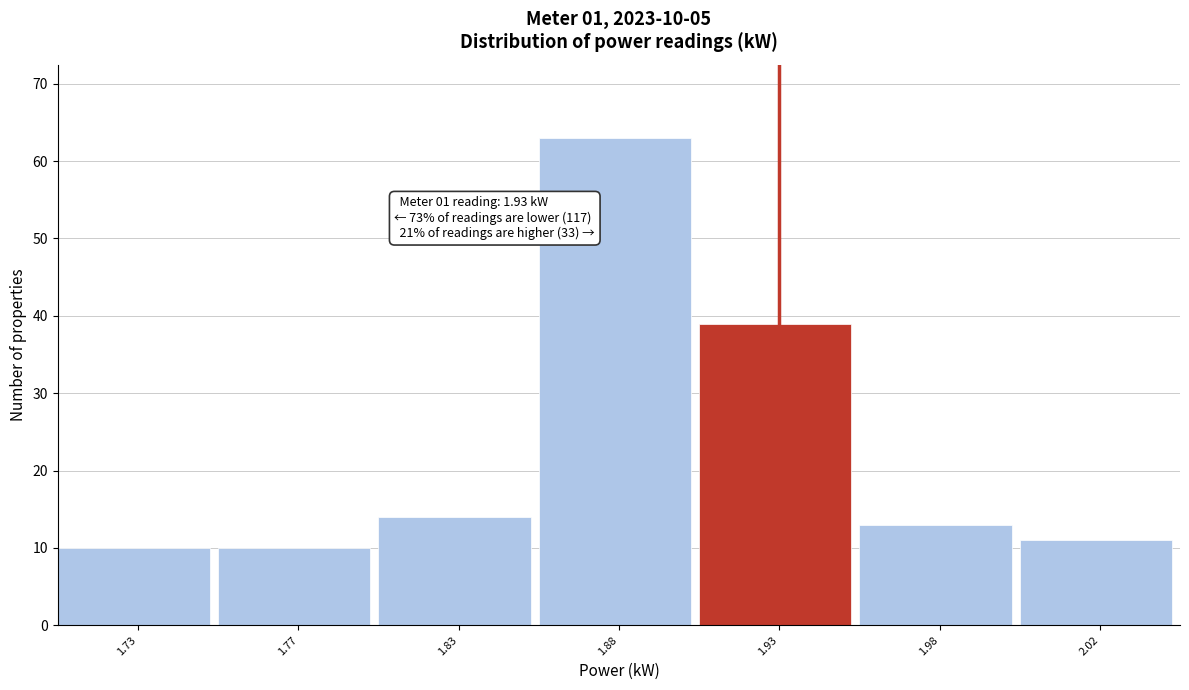

Reading left to right, what are all the values shown in this chart?

1.73=10	1.77=10	1.83=14	1.88=63	1.93=39	1.98=13	2.02=11